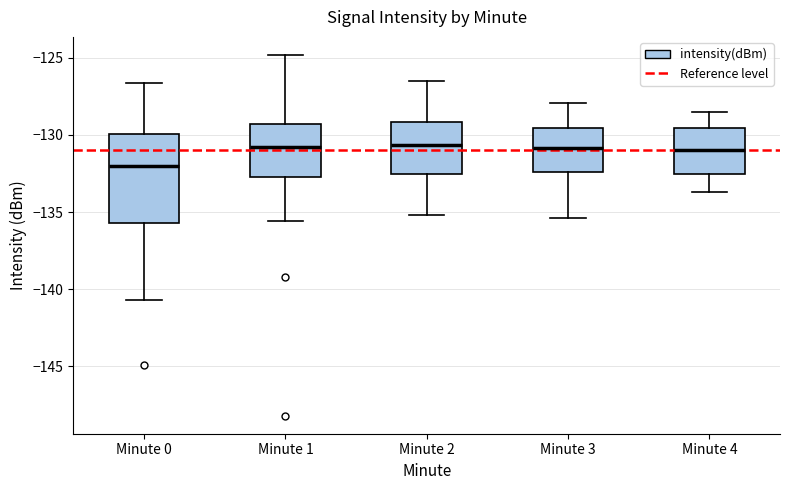

Where does the median line of the box for Minute 3 sit on the y-axis? The values are not printed on the chart, so give them approximately, as read against the axis.

-131.0